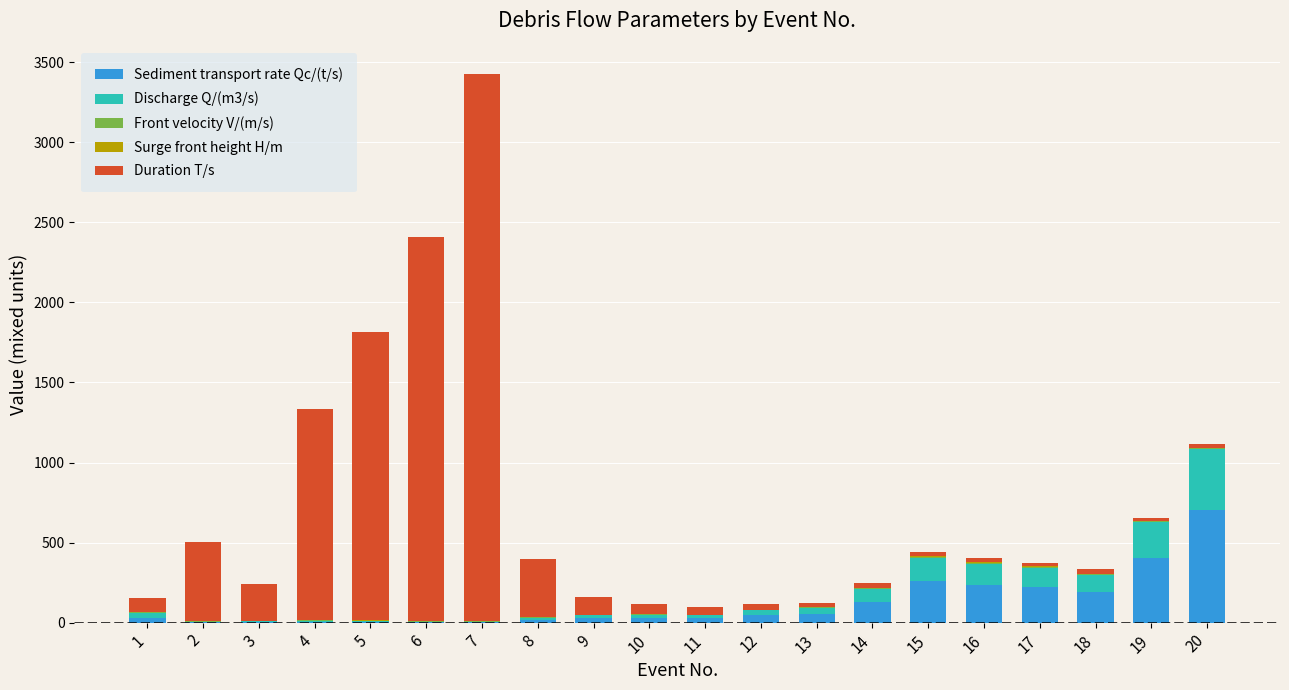

What is the maximum value for Sediment transport rate Qc/(t/s)?

702.0